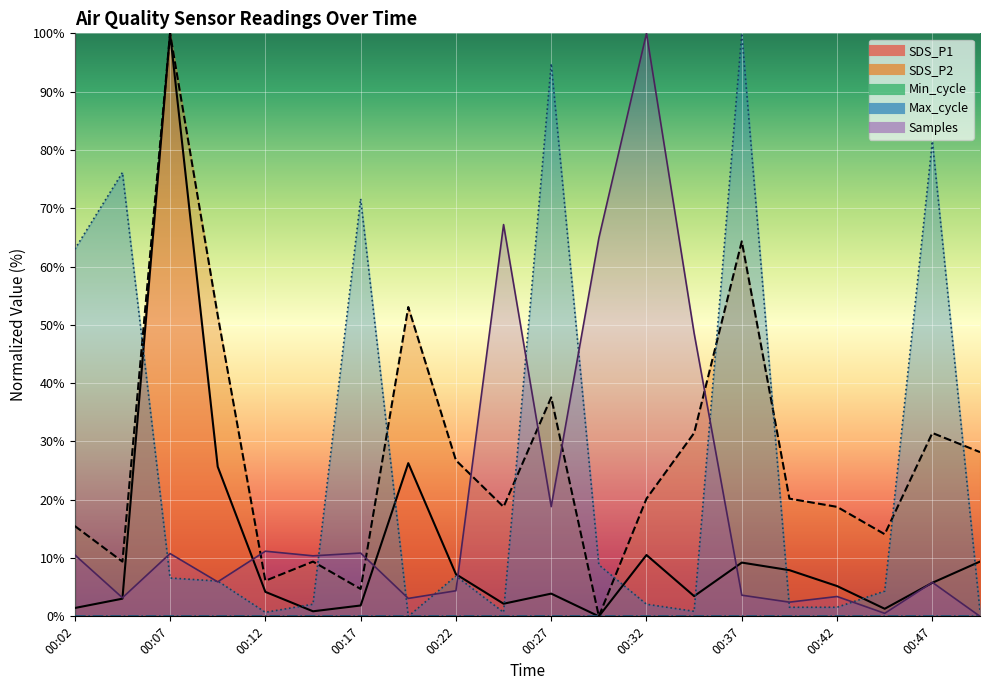

How many data points does each series have?

20